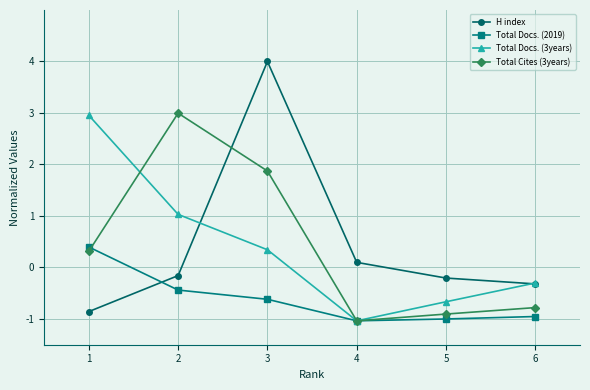

List the labels in order of Total Cites (3years) value, smallest first.

4, 5, 6, 1, 3, 2